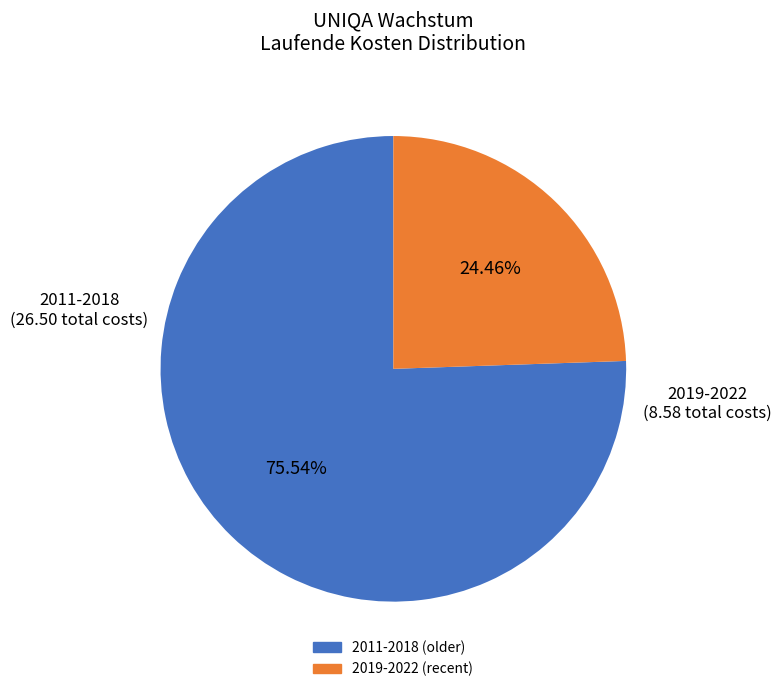

Is there any slice that represents more than half of the pie?

Yes